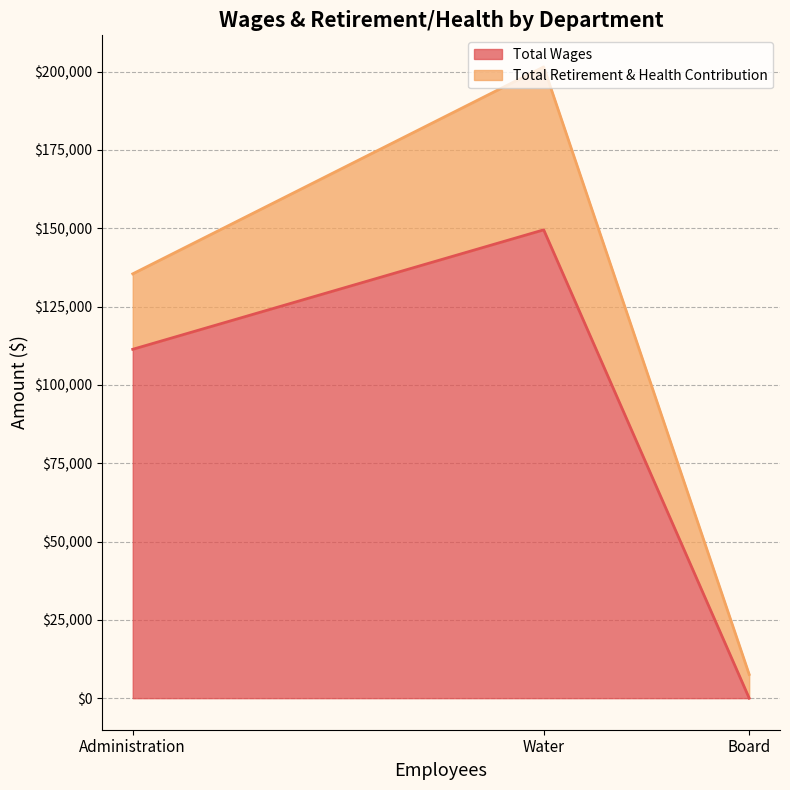

What is the difference between the maximum and second lowest values in the Total Wages series?

38131